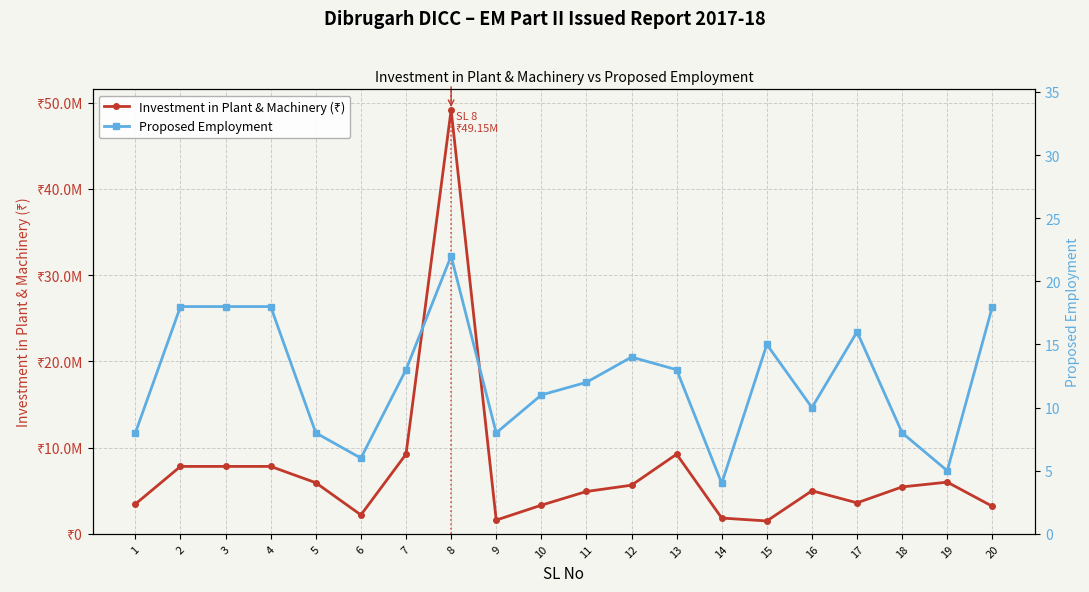

What are all the series names shown in the legend?

Investment in Plant & Machinery (₹), Proposed Employment